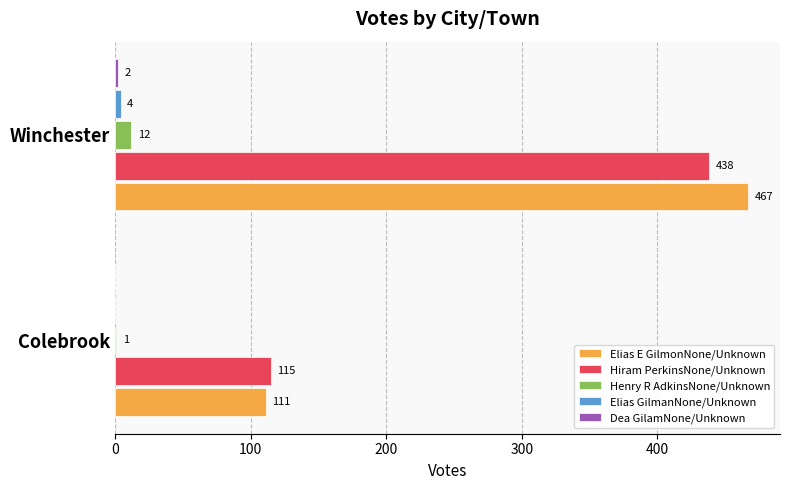

What is the sum of all Elias E GilmonNone/Unknown values?

578